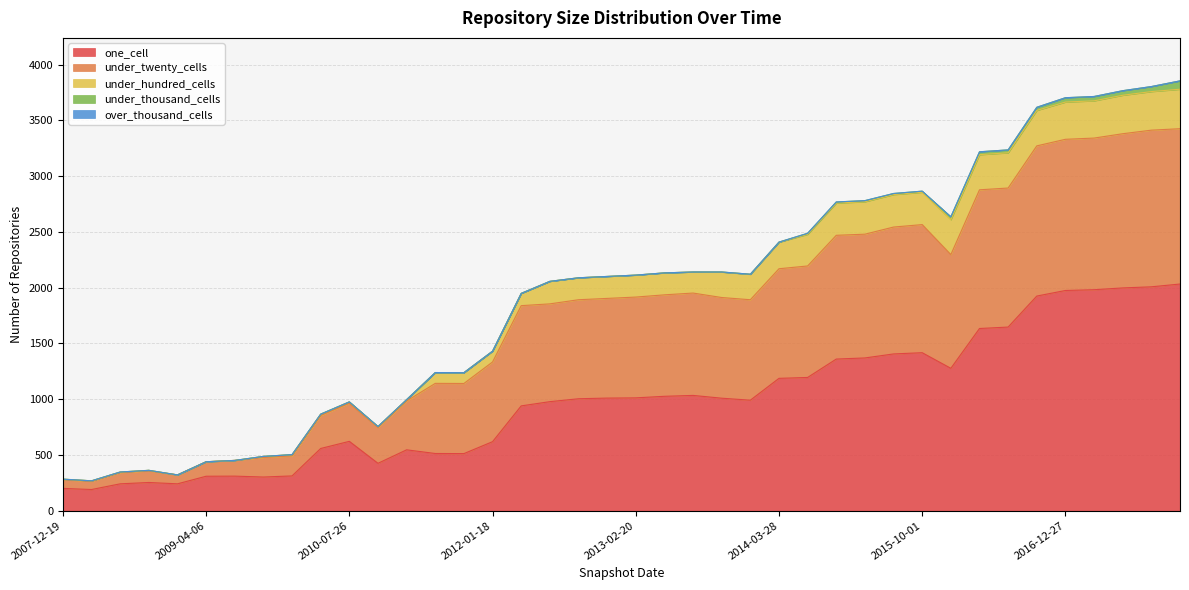

The value of one_cell at 2016-12-27 is 1975. True or false?

True